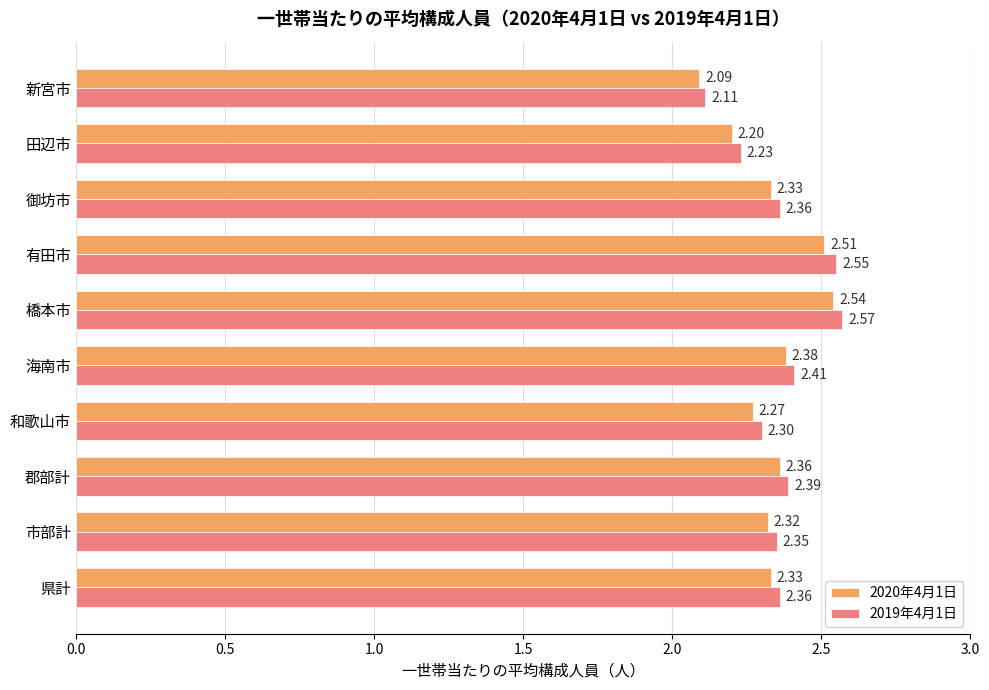

What is the difference between the maximum and second lowest values in the 2020年4月1日 series?

0.3